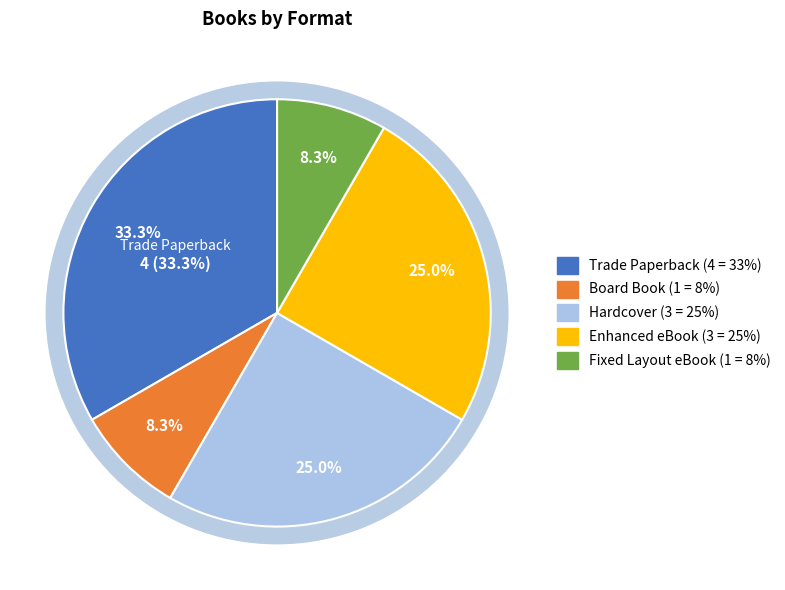

What percentage is the Board Book slice, to the nearest percent?

8%